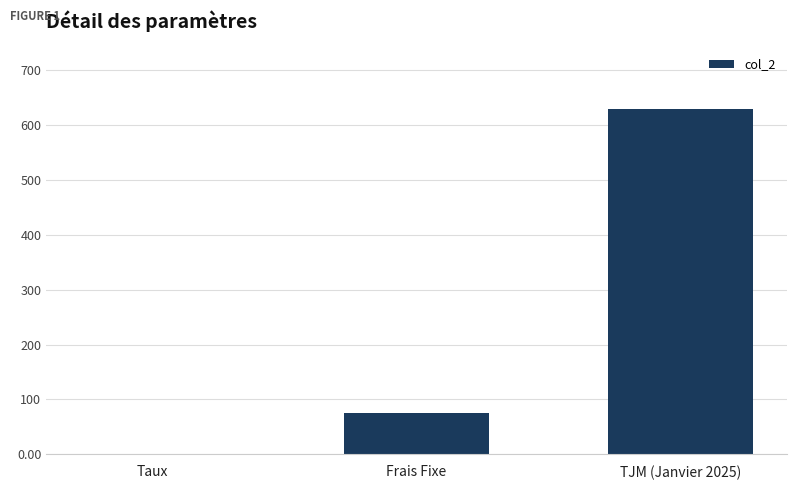

Which category has the highest value across all series?

TJM (Janvier 2025)